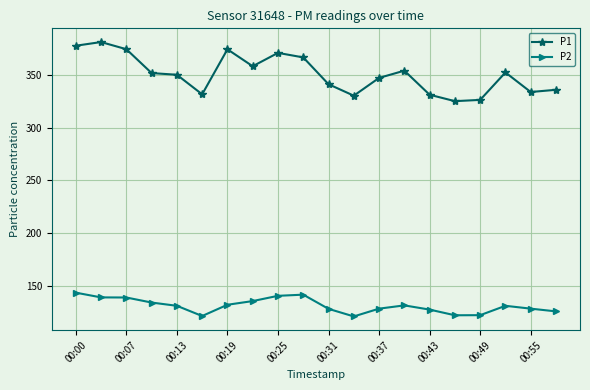

True or false: P2 has more than 0 interior local peaks.

True